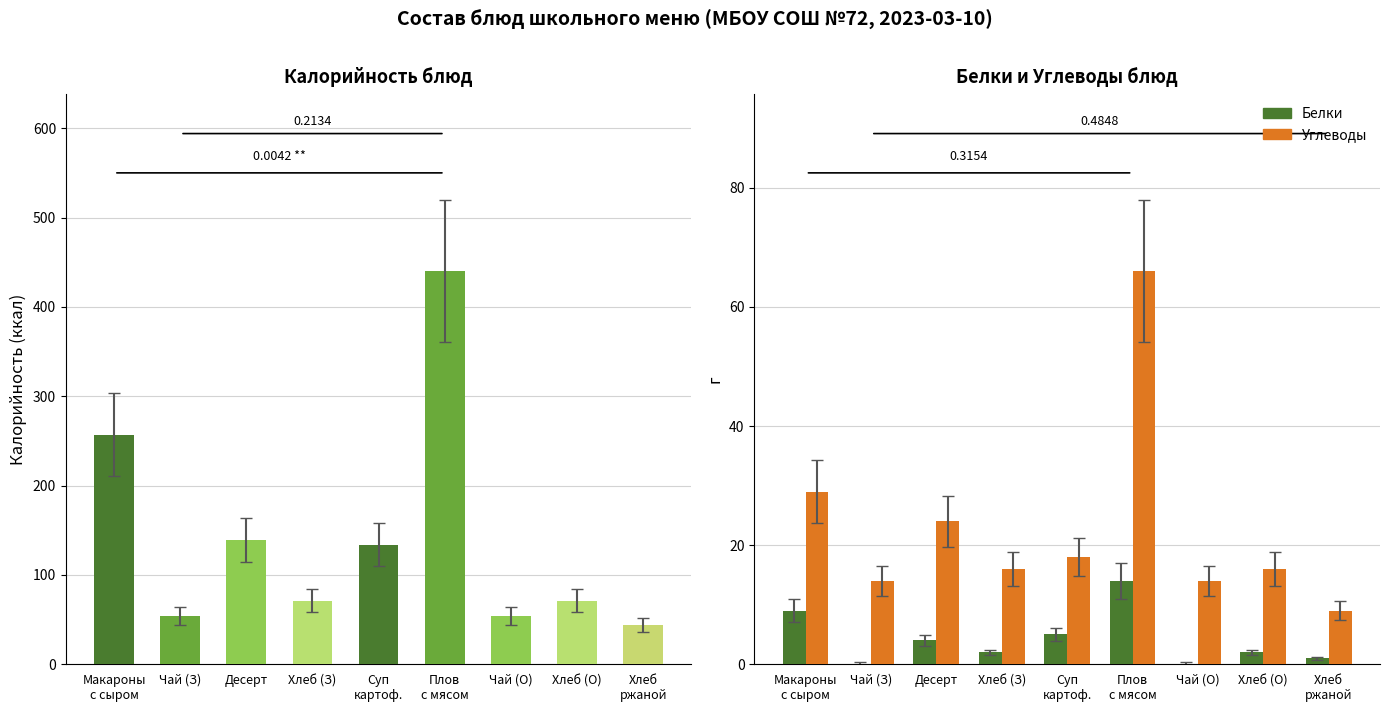

The Белки series shows -7 at Чай (З). True or false?

False